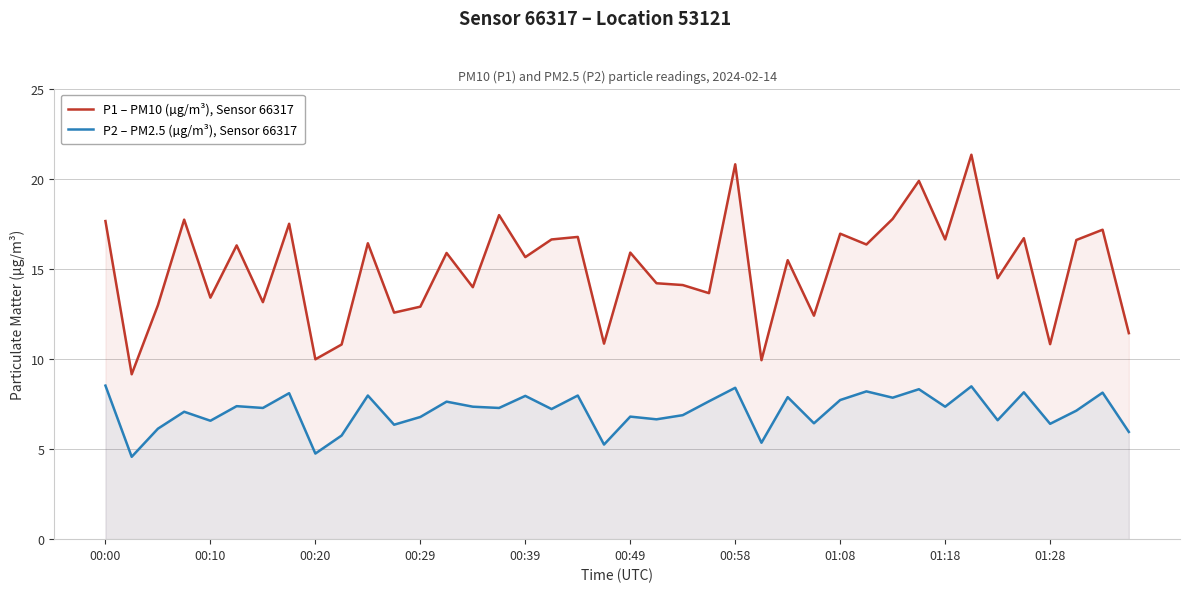

List the series in order of their overall mean, lowest first.

P2 – PM2.5 (µg/m³), Sensor 66317, P1 – PM10 (µg/m³), Sensor 66317